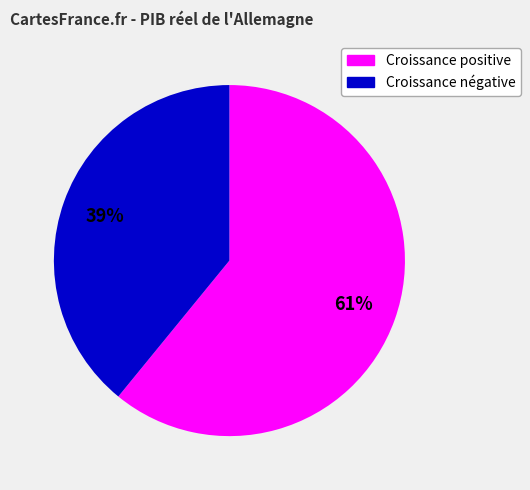

To the nearest percent, what is the difference between the largest and smallest slice percentages?

22%